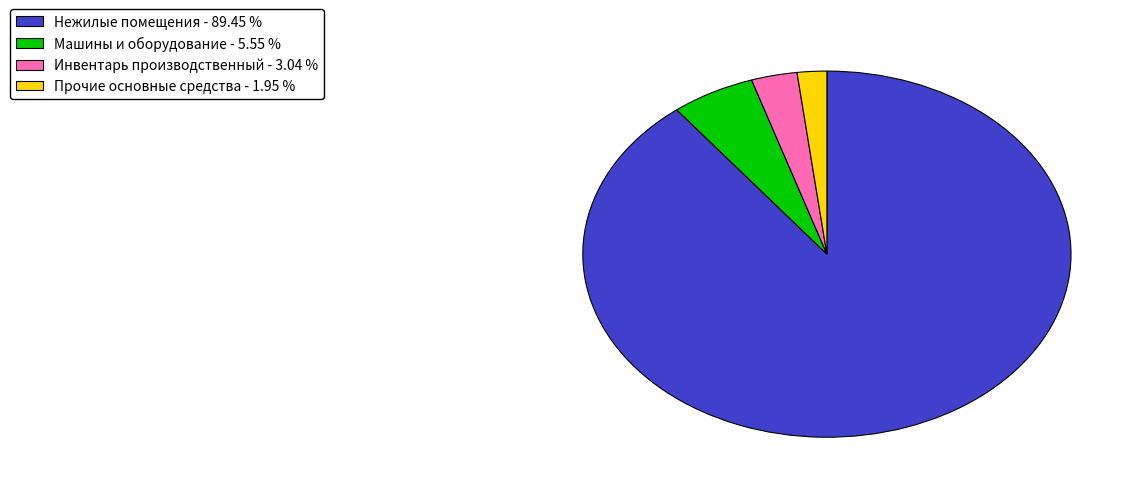

Does Нежилые помещения account for over 50% of the chart?

Yes